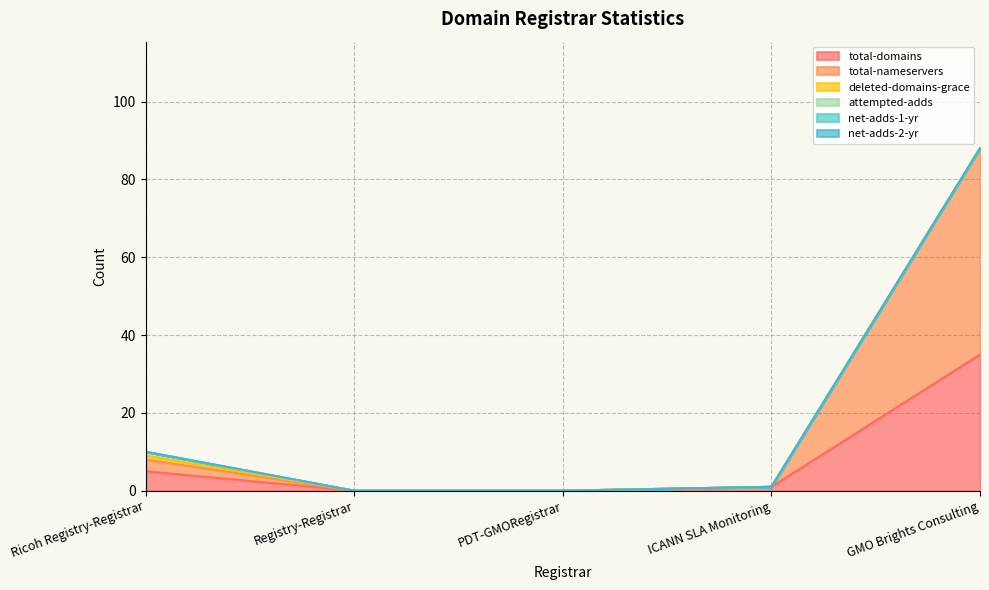

Does the chart have visible grid lines?

Yes